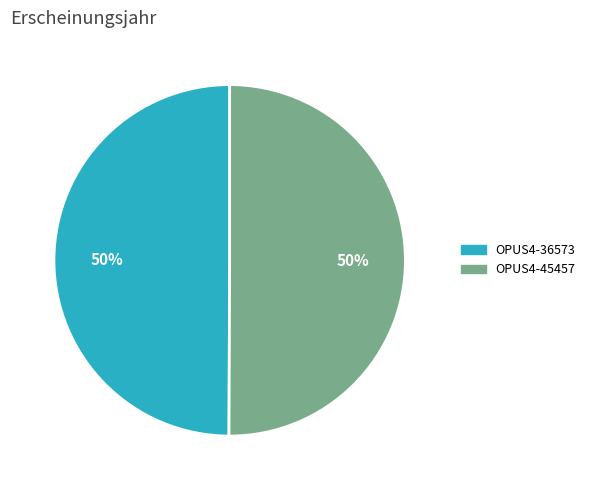

What percentage is the OPUS4-45457 slice, to the nearest percent?

50%